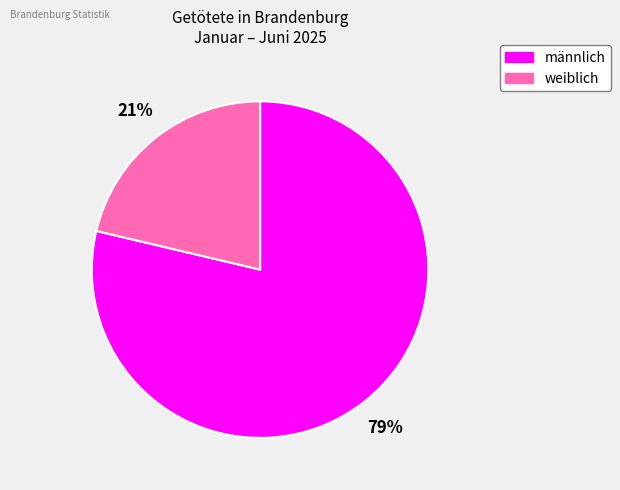

True or false: weiblich accounts for 27% of the total.

False